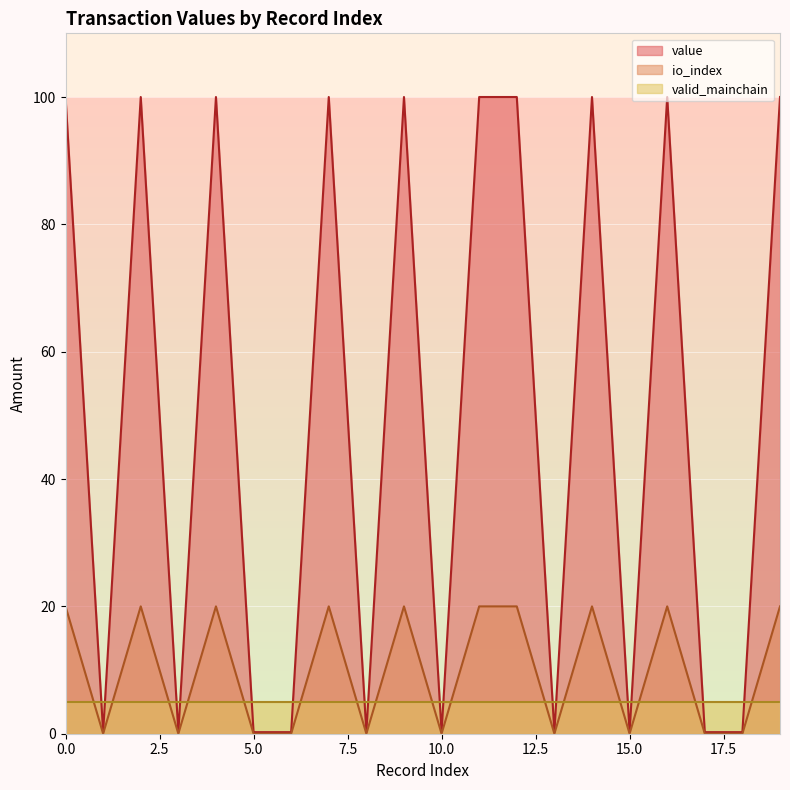

How many interior local peaks does the io_index series have?

6